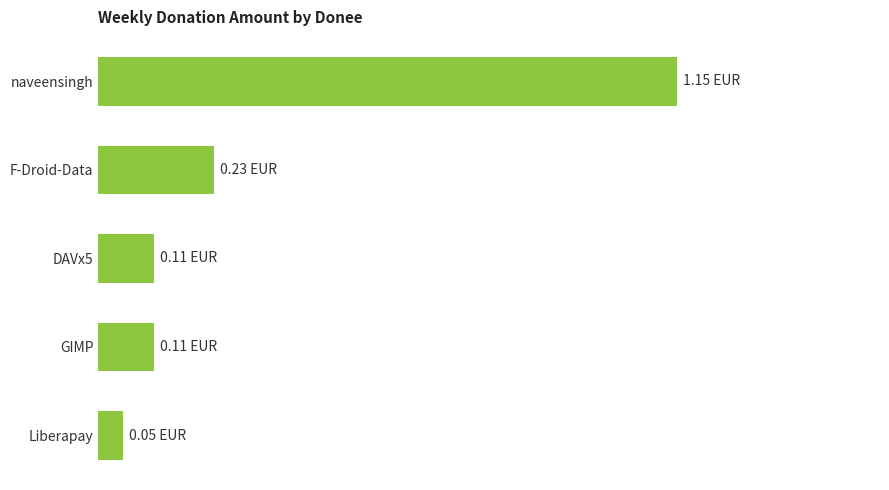

What is the greatest value displayed?

1.1